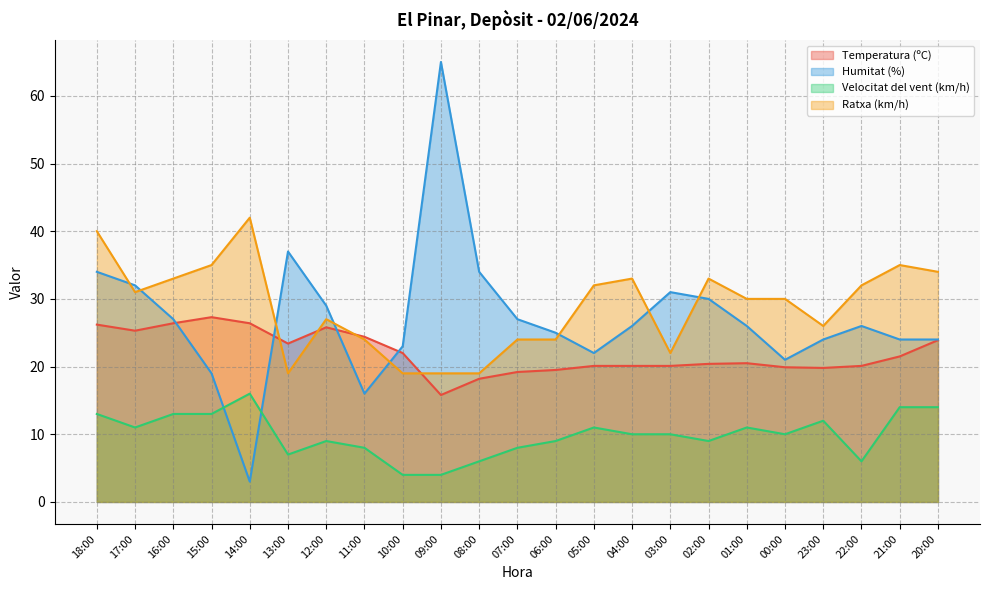

What is the spread (max minus min) of values at 20:00?

20.0